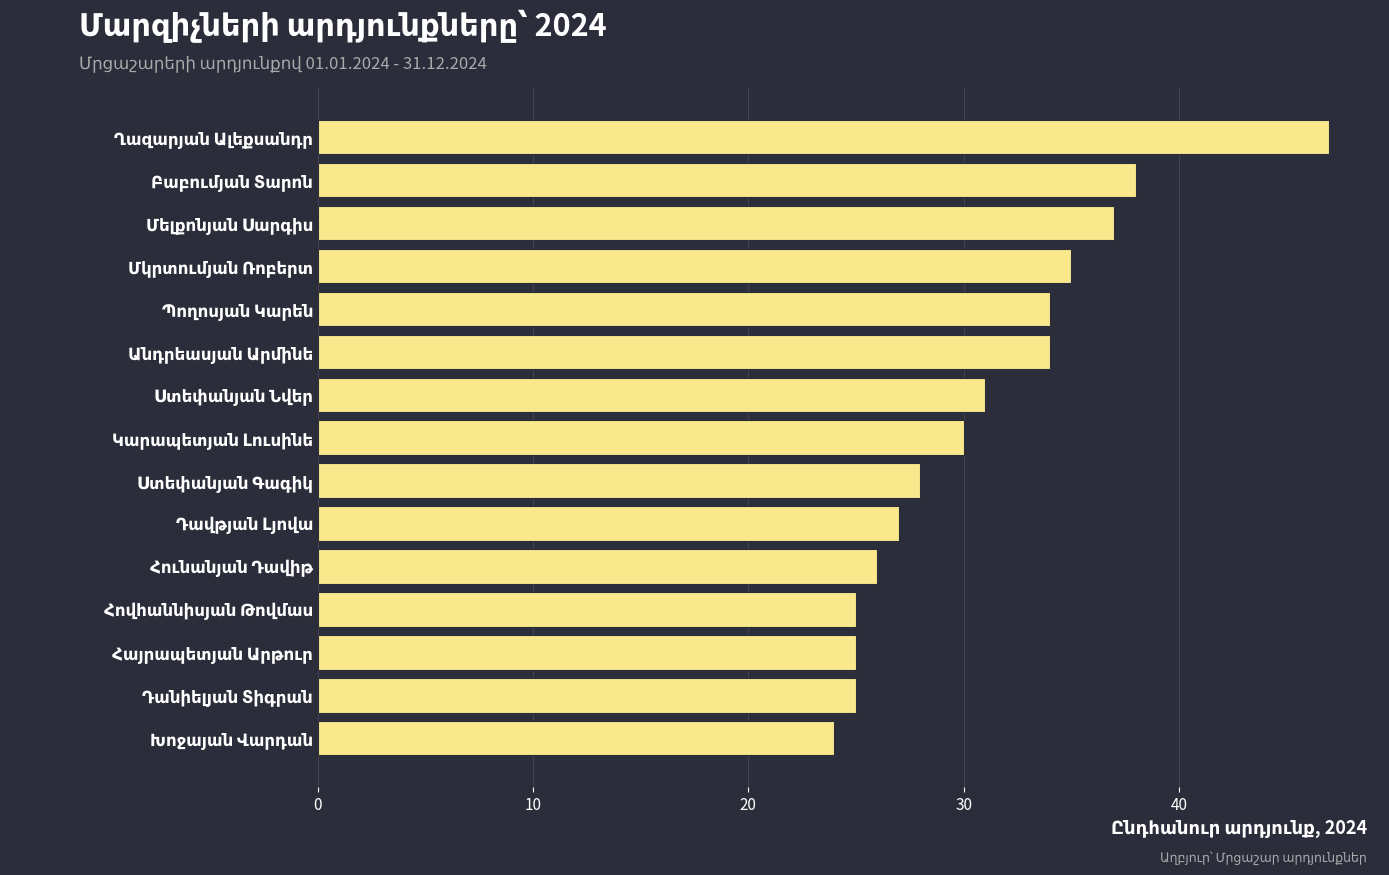

What is the smallest value displayed?

24